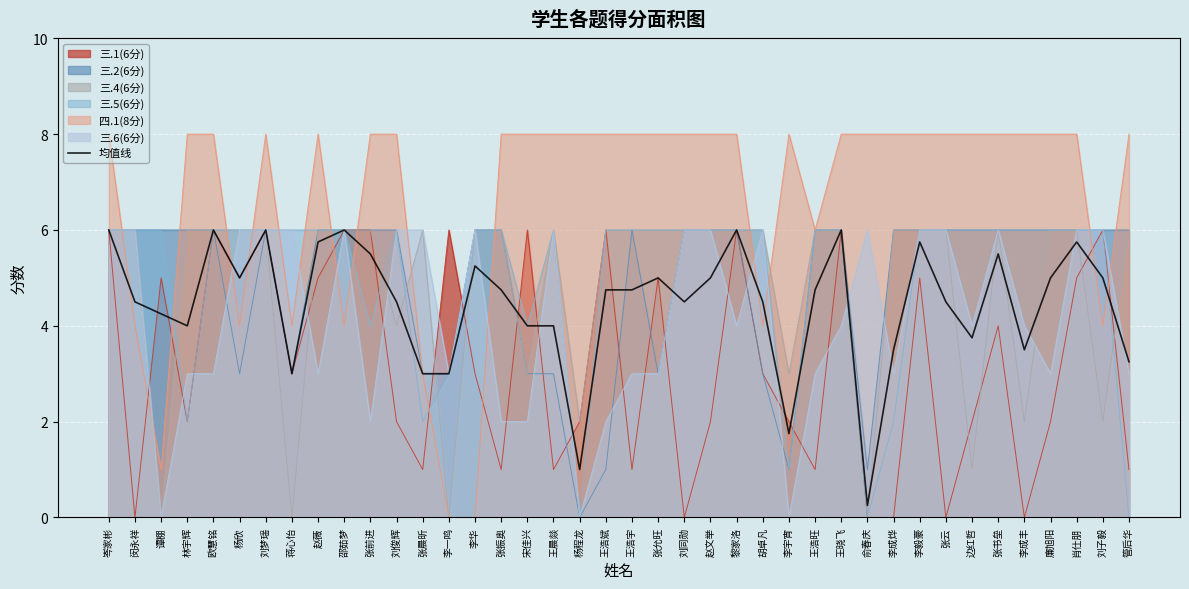

What is the label of the 5th point from the right?

李成丰